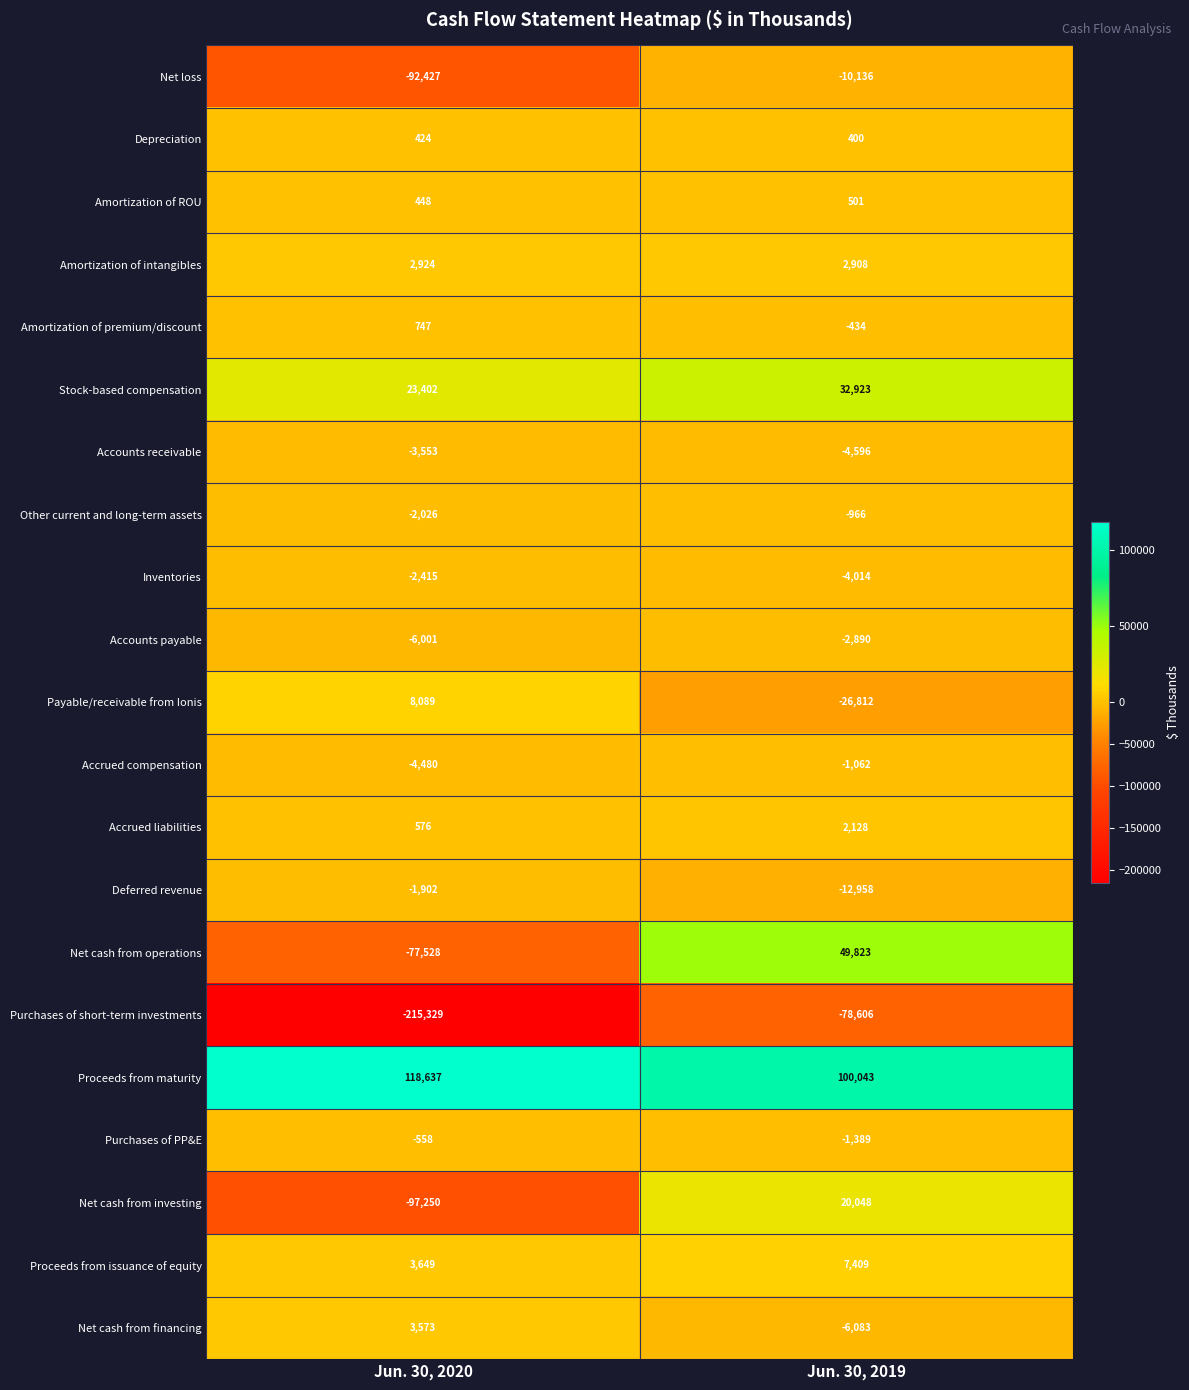

At which category does the chart reach its peak across all series?

Jun. 30, 2020